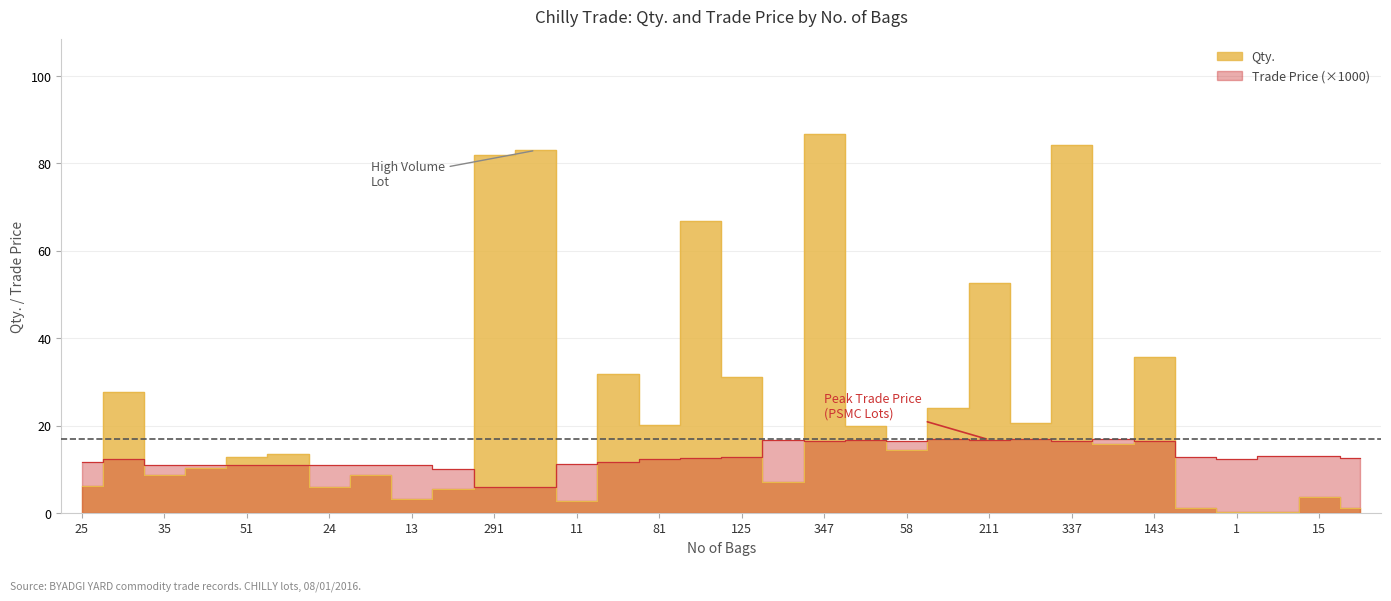

What are all the series names shown in the legend?

Qty., Trade Price